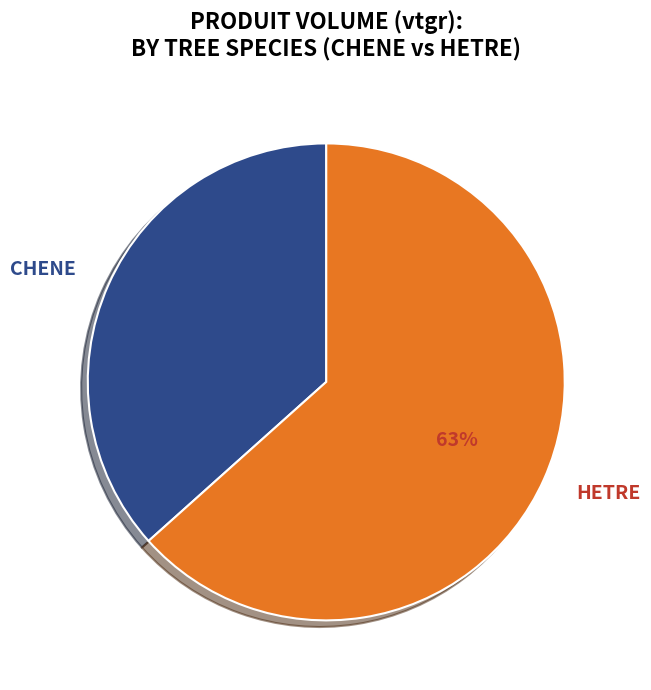

Does HETRE represent more than half of the total?

Yes